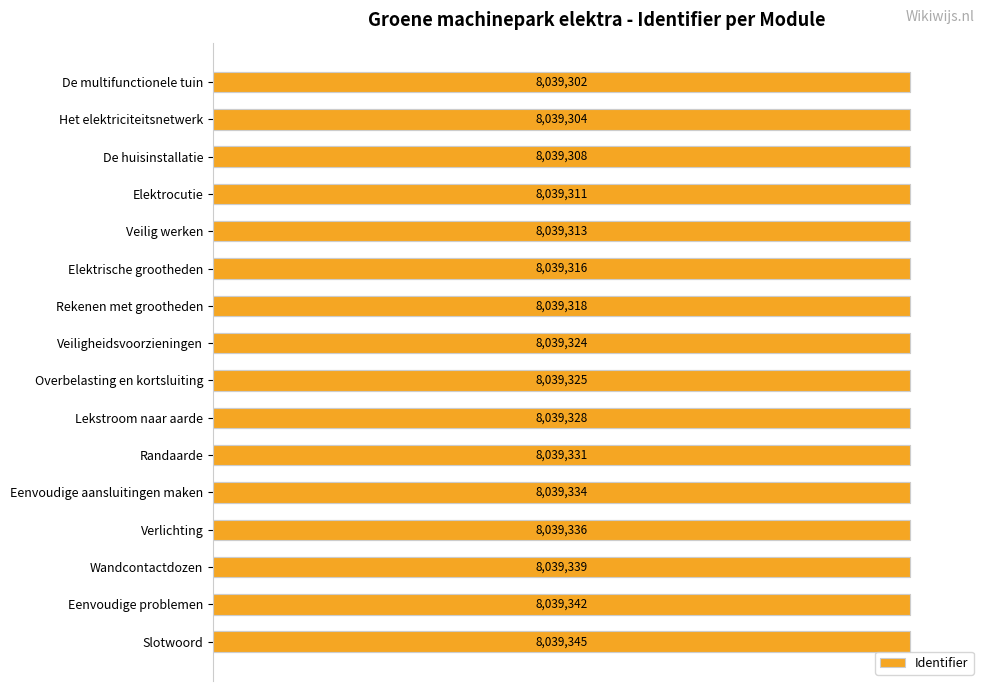

Count the number of data series in this chart.

1